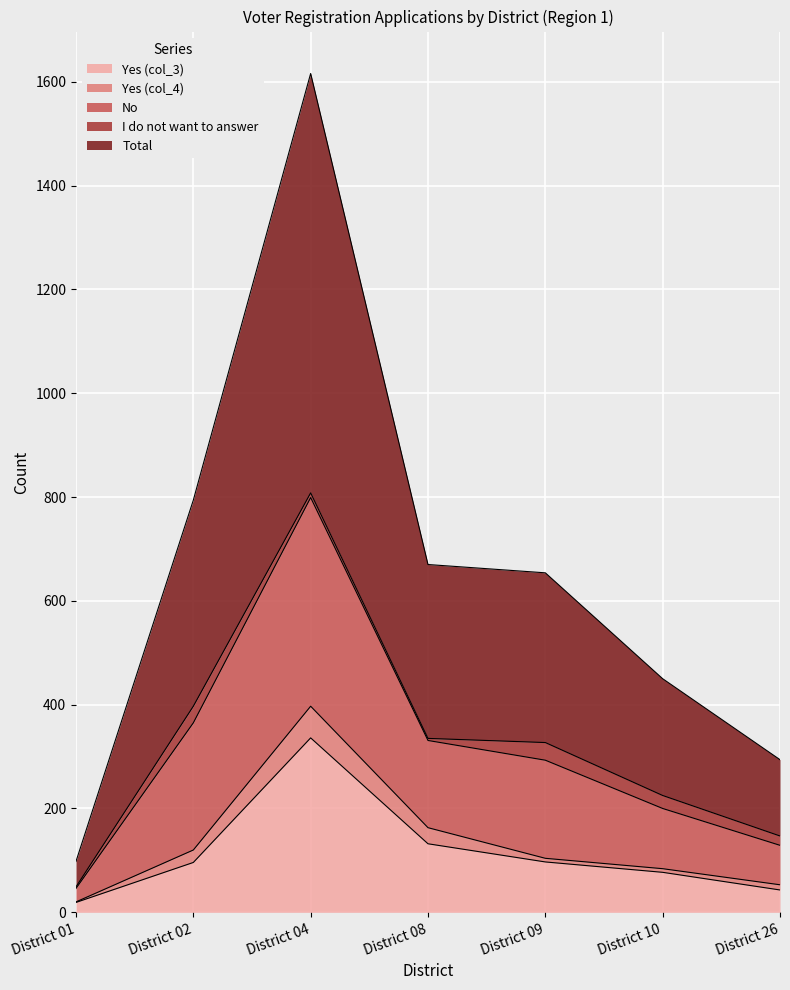

At which label does Yes (col_3) reach its peak?

District 04